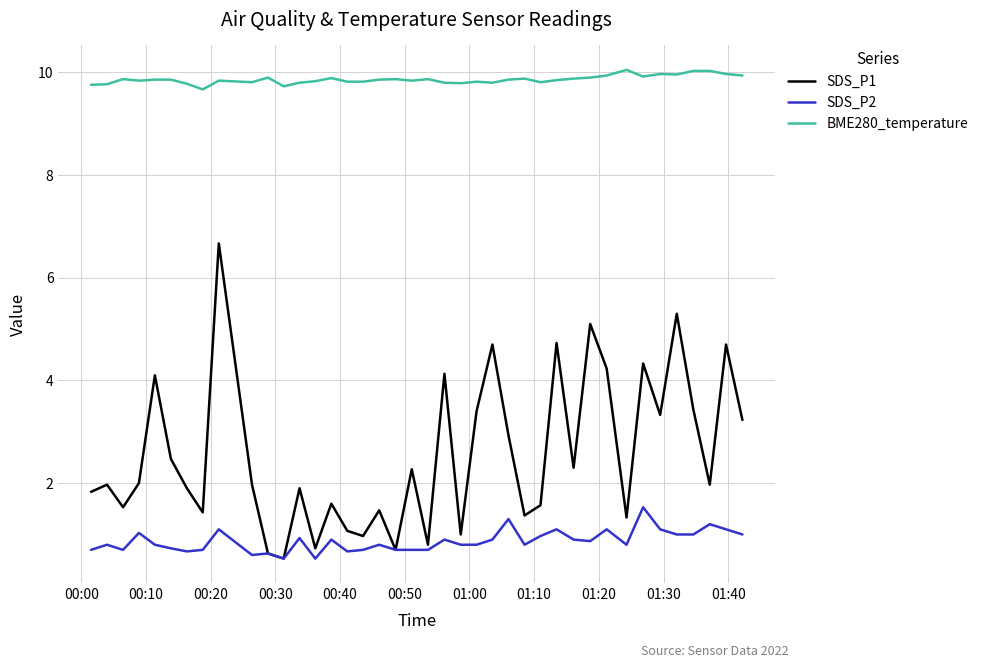

What is the maximum value for BME280_temperature?

10.1